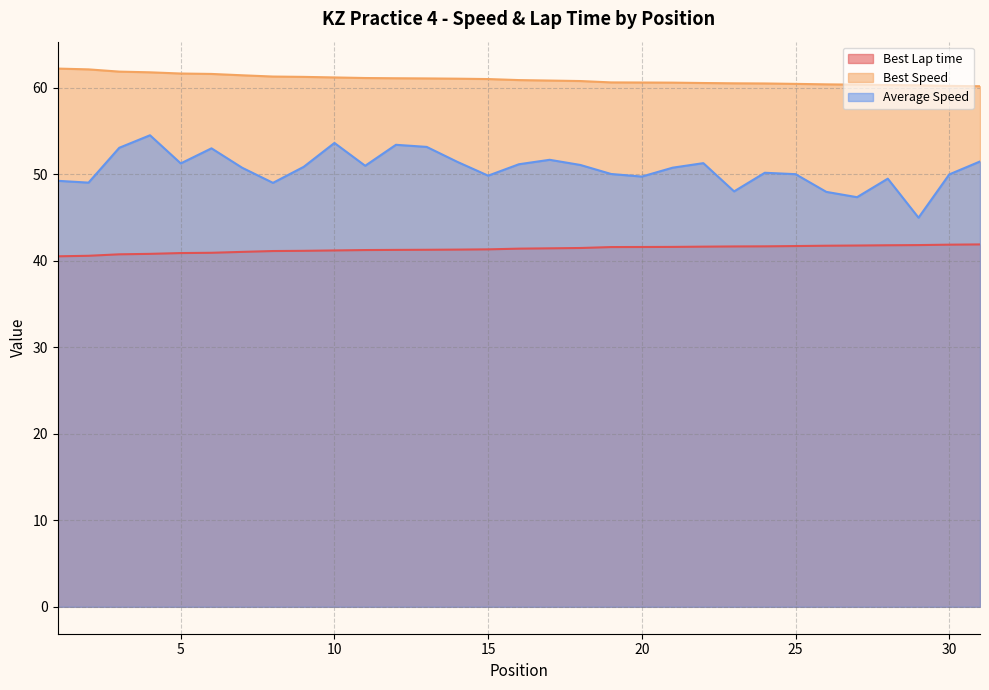

Reading left to right, list all the values displayed in this chart.

Best Lap time: 40.5	40.6	40.7	40.8	40.9	40.9	41.0	41.1	41.1	41.2	41.2	41.3	41.3	41.3	41.3	41.4	41.4	41.5	41.6	41.6	41.6	41.6	41.6	41.7	41.7	41.7	41.8	41.8	41.8	41.9	41.9
Best Speed: 62.2	62.1	61.9	61.8	61.6	61.6	61.4	61.3	61.2	61.2	61.1	61.1	61.1	61.0	61.0	60.9	60.8	60.8	60.6	60.6	60.6	60.5	60.5	60.5	60.4	60.4	60.3	60.3	60.3	60.2	60.2
Average Speed: 49.2	49.0	53.1	54.5	51.2	53.0	50.7	49.0	50.9	53.6	51.0	53.4	53.2	51.4	49.8	51.1	51.7	51.1	50.0	49.7	50.8	51.3	48.0	50.2	50.0	48.0	47.3	49.5	45.0	50.0	51.5